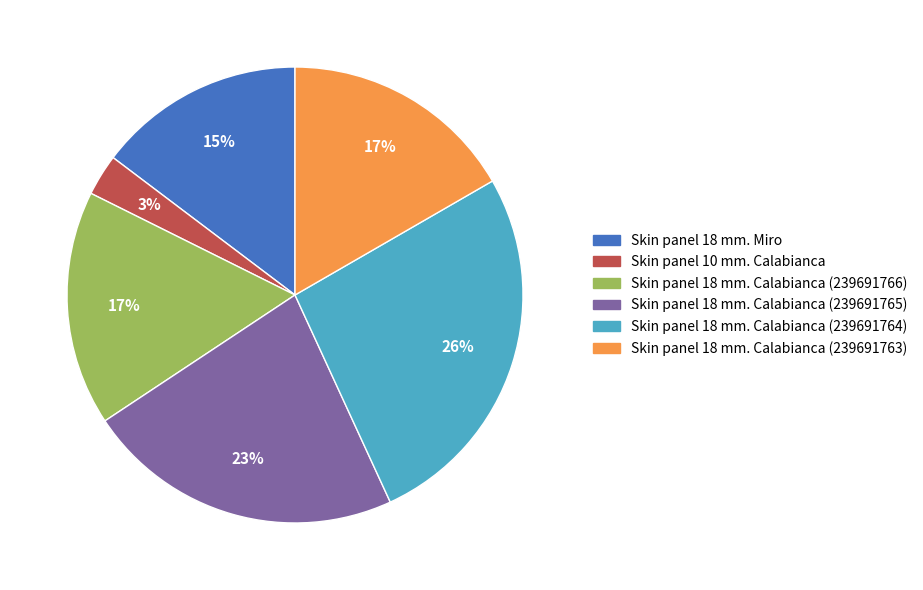

To the nearest percent, what percentage of the pie is Skin panel 18 mm. Calabianca (239691763)?

17%